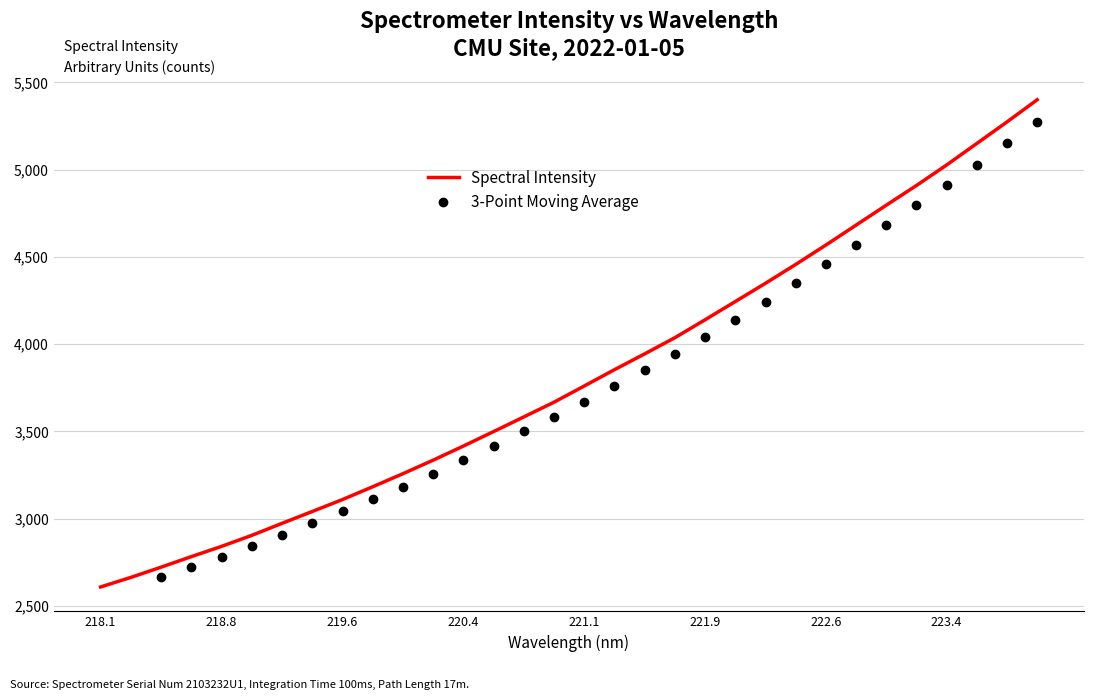

What is the highest value of the Spectral Intensity series?

5400.1